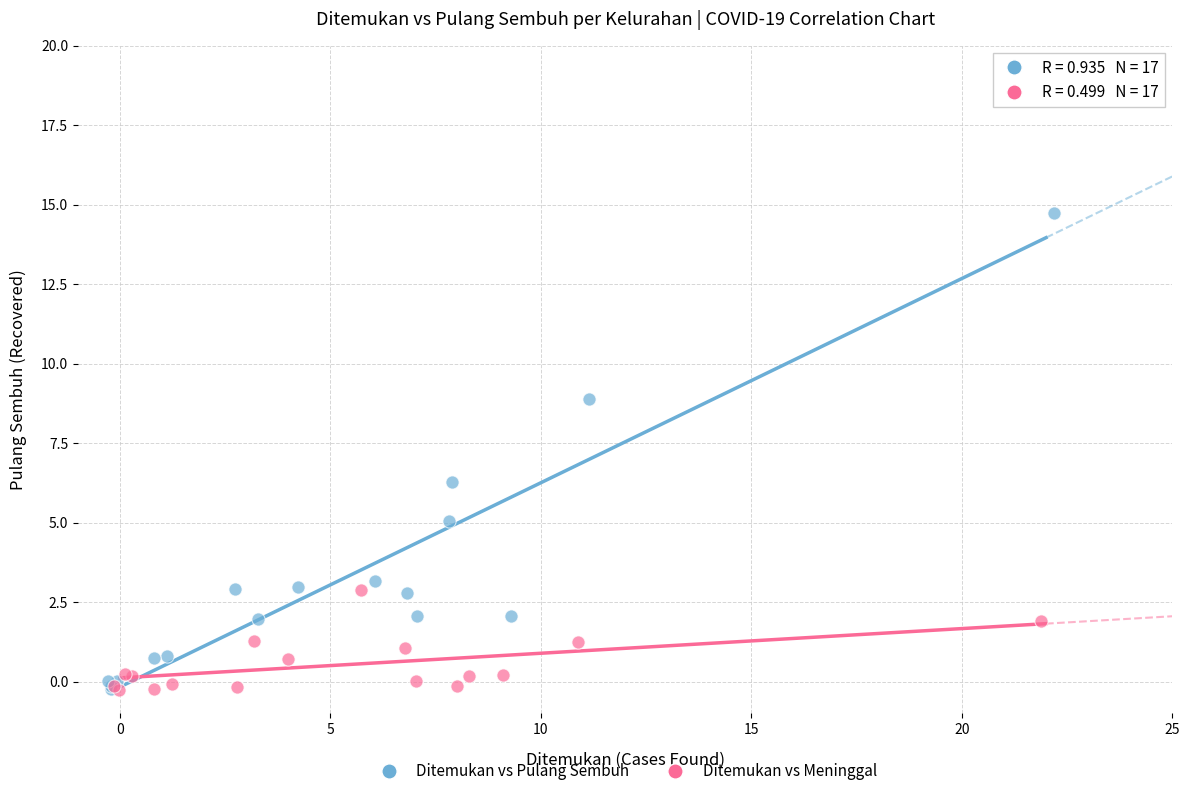

Which series has the widest spread of Y values?

Ditemukan vs Pulang Sembuh